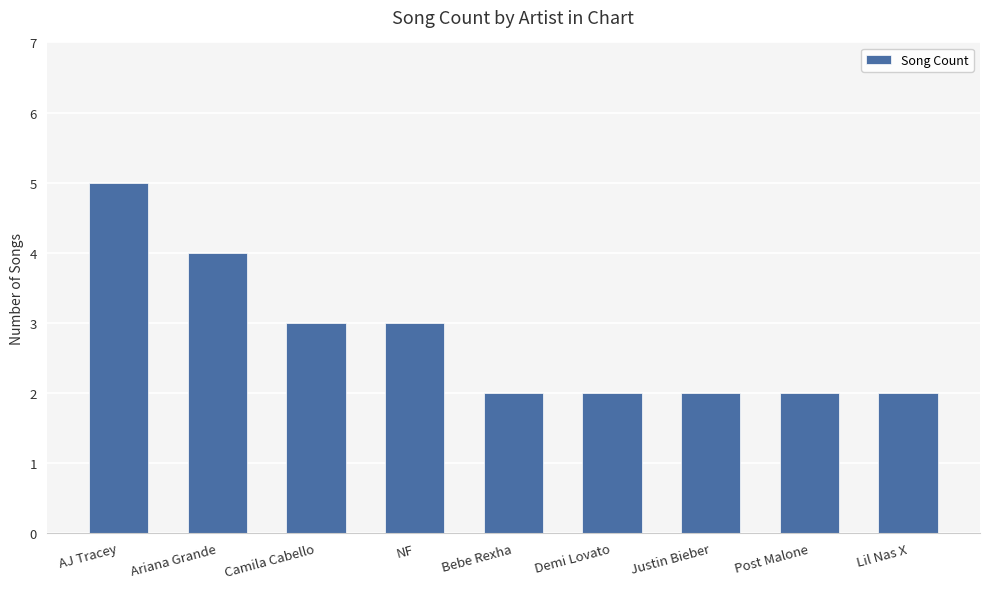

What is the difference between the maximum and minimum values?

3